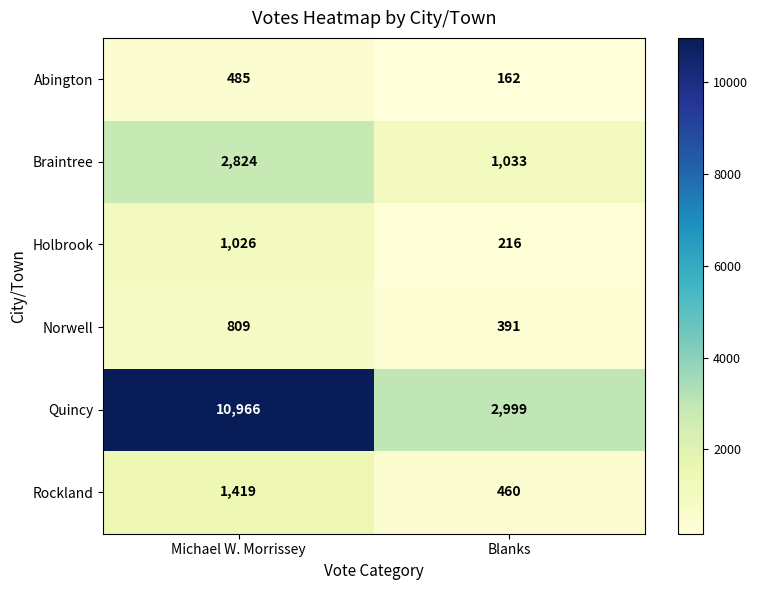

Which series has the largest total across all categories?

Quincy